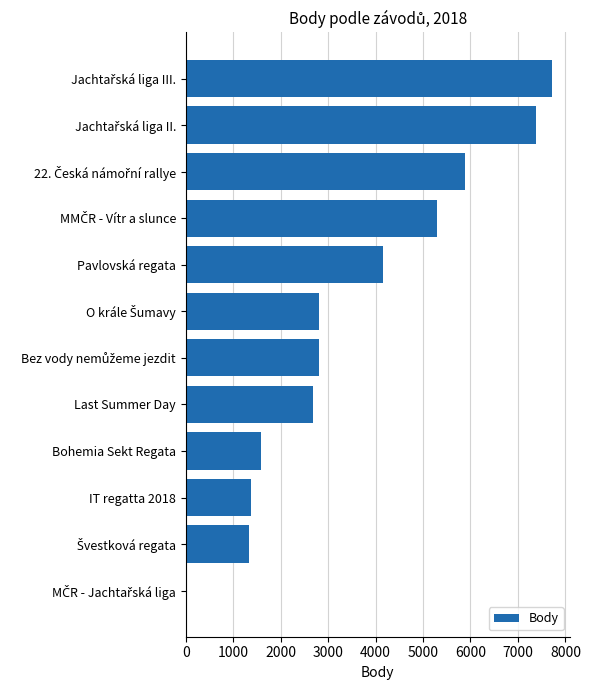

Where is the data nearest to the value 3853?

Pavlovská regata